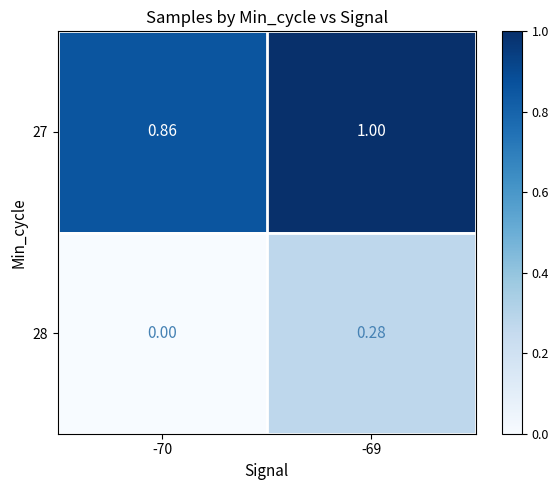

Is the value of 27 at -69 greater than the value of 28 at -70?

Yes